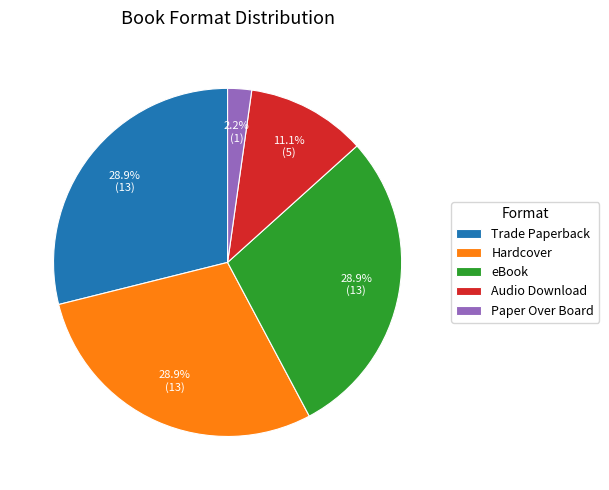

To the nearest percent, what is the average slice percentage?

20%